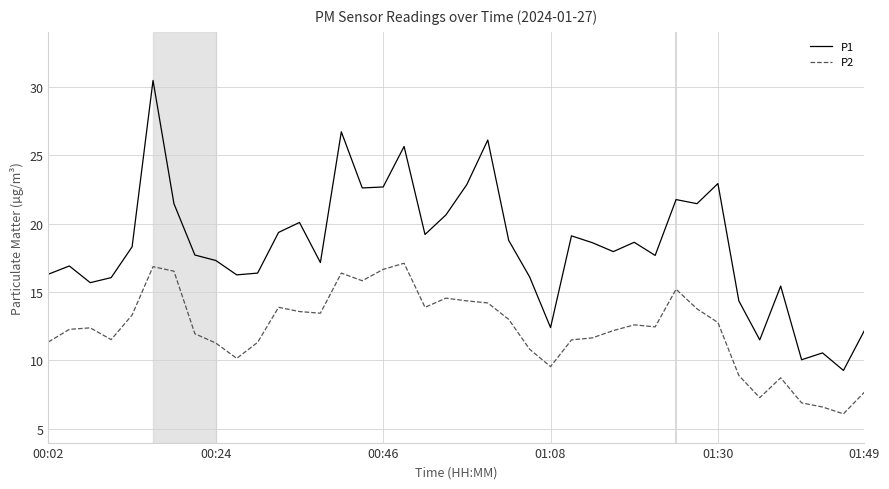

Which series has the largest total across all categories?

P1